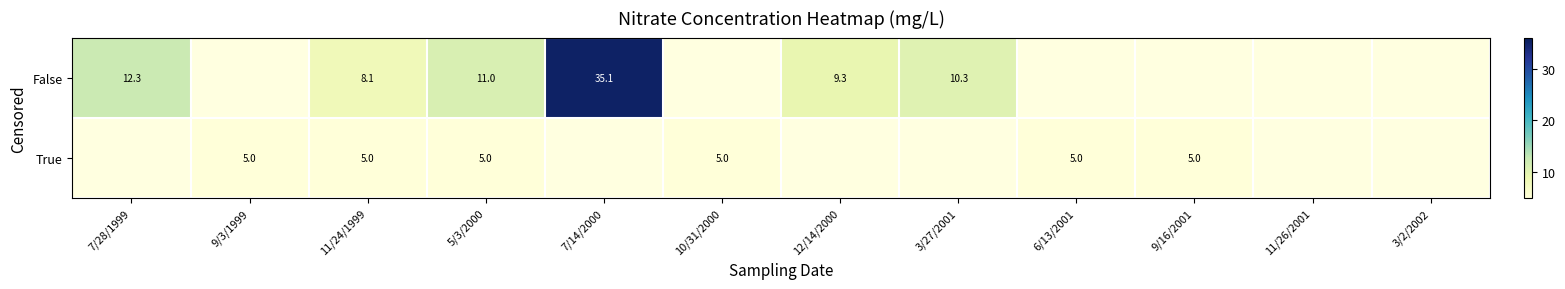

The value of False at 7/14/2000 is 61.4. True or false?

False